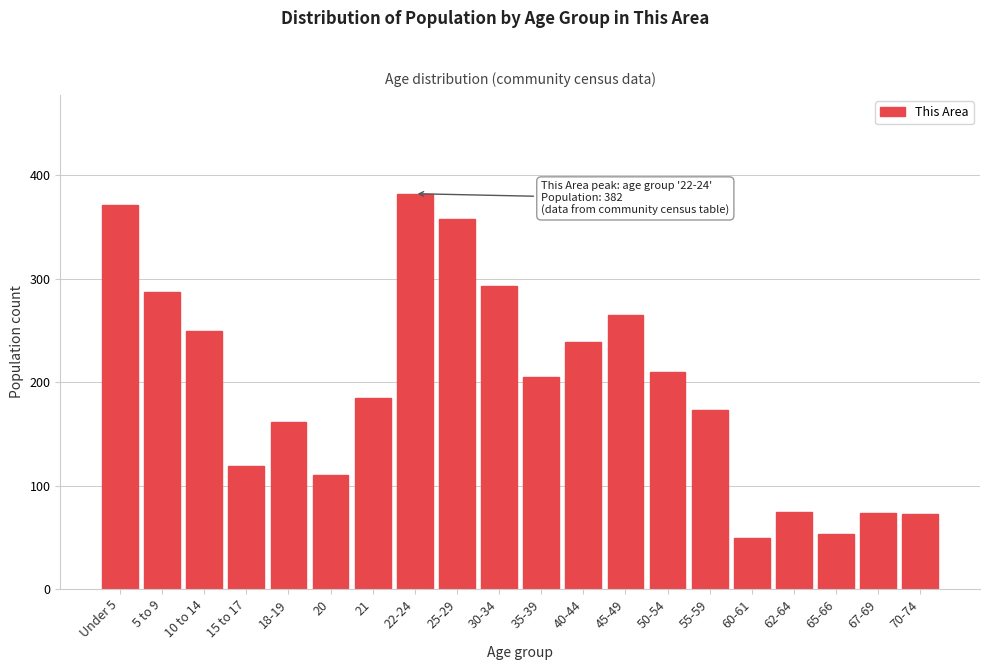

The chart shows a value of 72 at 70-74. True or false?

True